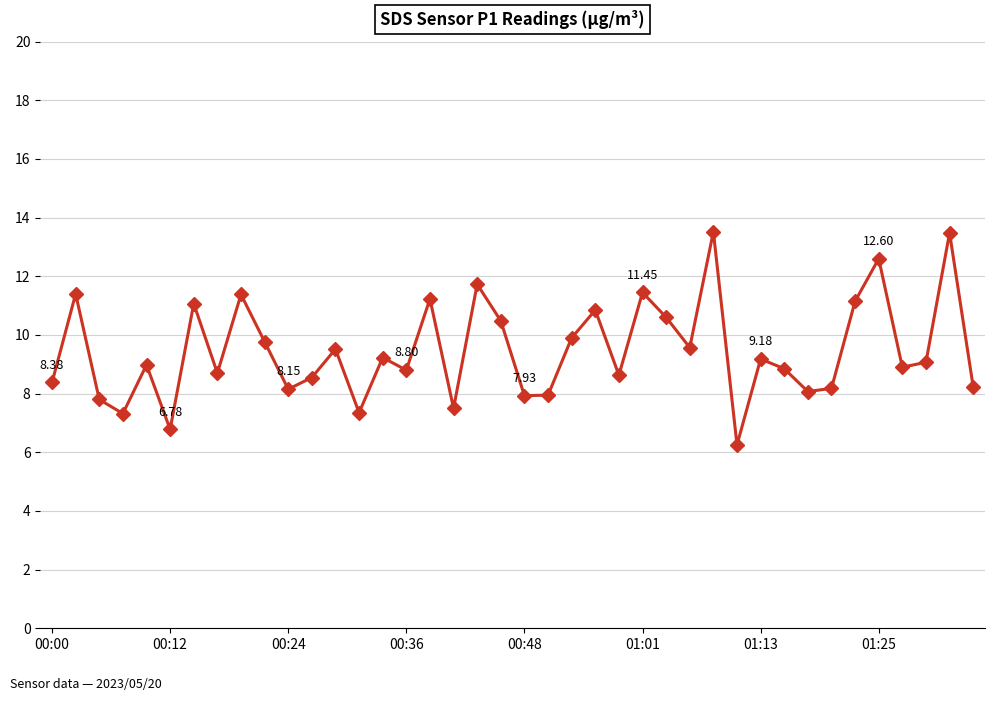

What is the difference between the maximum and minimum values?

7.3